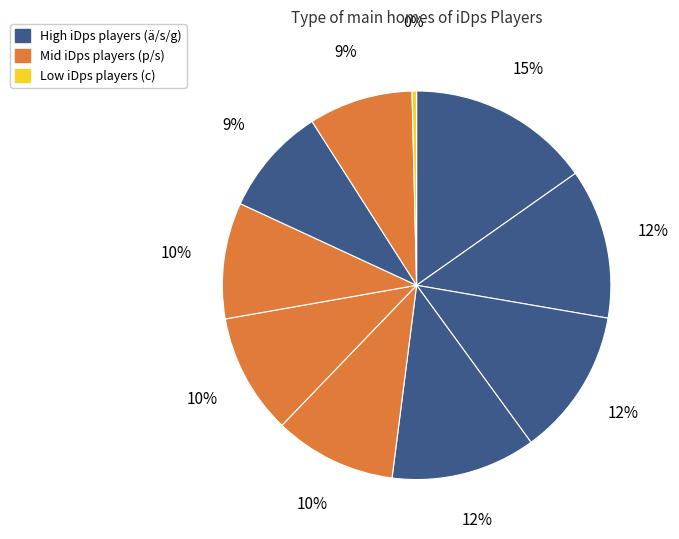

How many segments does this pie chart have?

10